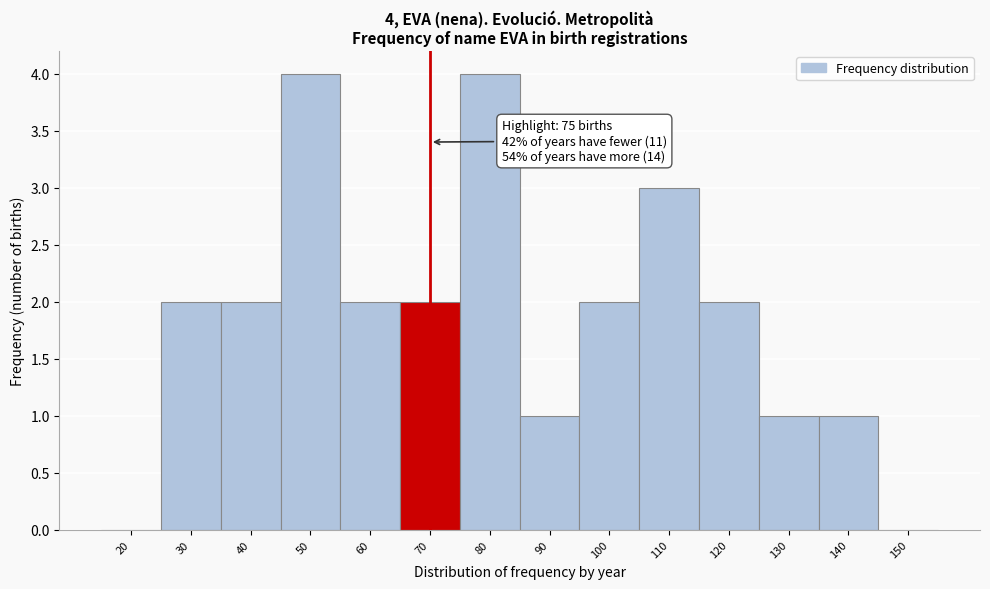

Reading left to right, list all the values displayed in this chart.

20=0	30=2	40=2	50=4	60=2	70=2	80=4	90=1	100=2	110=3	120=2	130=1	140=1	150=0